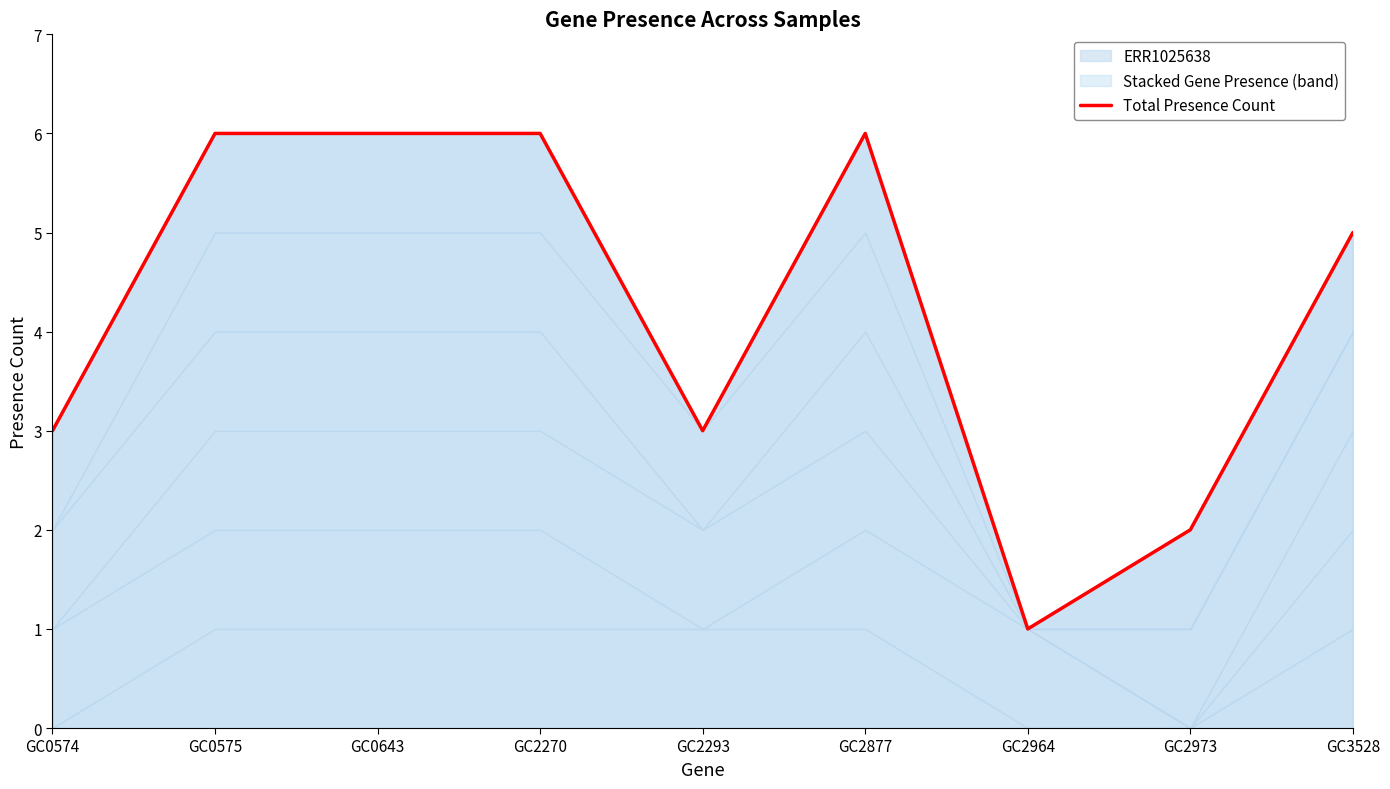

Which category has the lowest value across all series?

GC2964